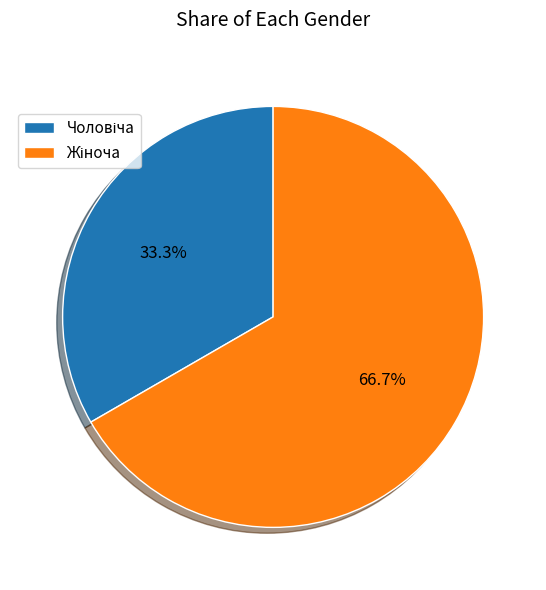

Is there any slice that represents more than half of the pie?

Yes